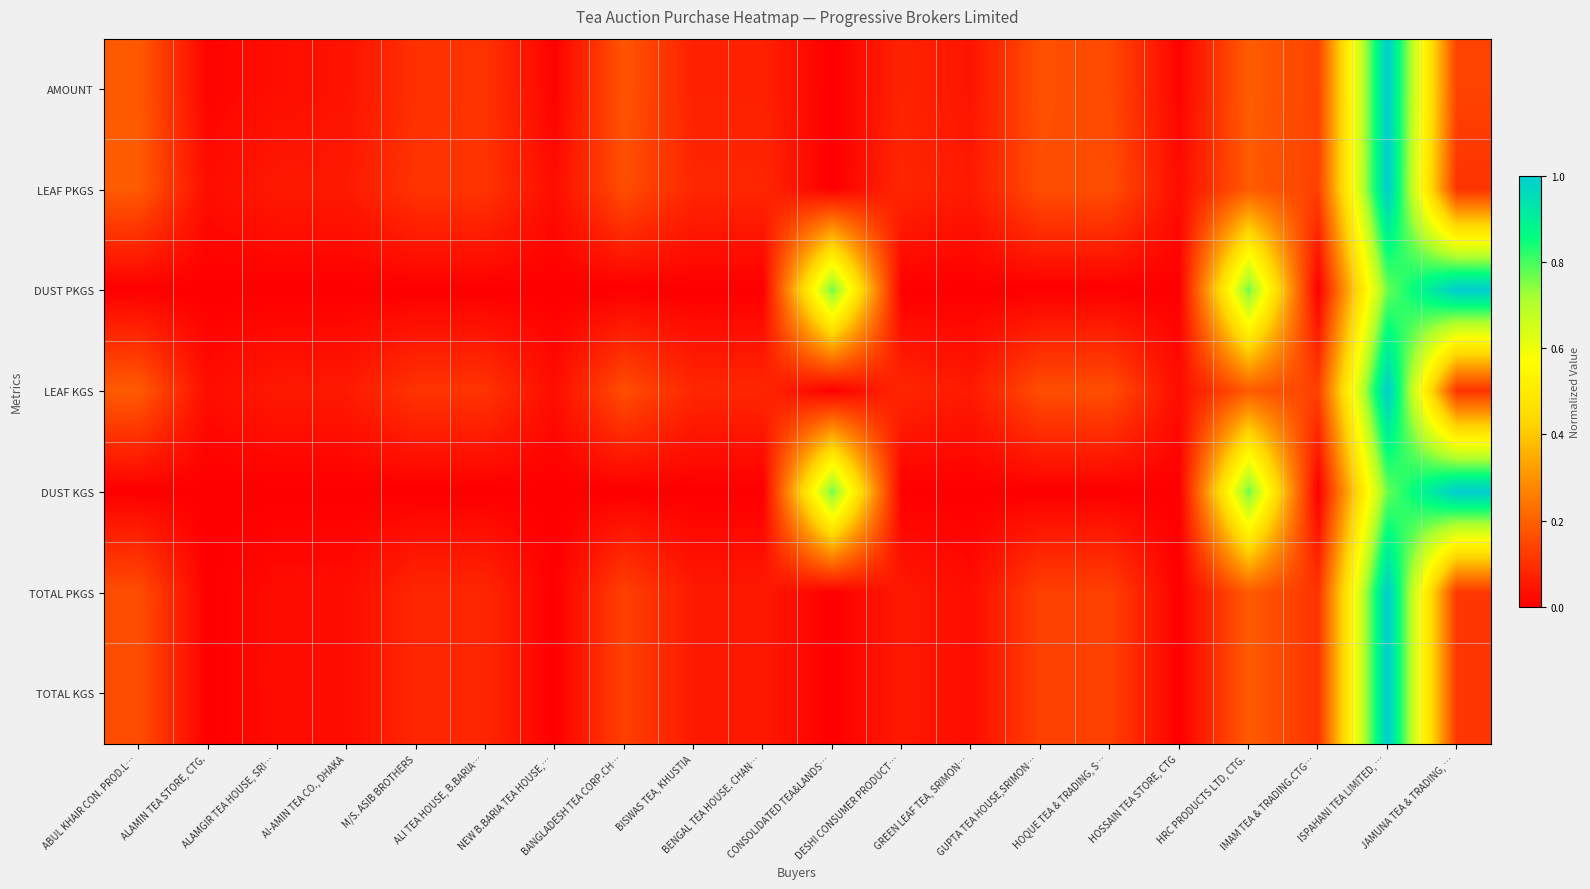

Reading left to right, extract all data points from this chart.

AMOUNT: ABUL KHAIR CON. PROD.L…=0.2	ALAMIN TEA STORE, CTG.=0.0	ALAMGIR TEA HOUSE, SRI…=0.0	Al-AMIN TEA CO., DHAKA=0.0	M/S. ASIB BROTHERS=0.1	ALI TEA HOUSE, B.BARIA…=0.1	NEW B.BARIA TEA HOUSE,…=0.0	BANGLADESH TEA CORP.CH…=0.2	BISWAS TEA, KHUSTIA=0.1	BENGAL TEA HOUSE. CHAN…=0.1	CONSOLIDATED TEA&LANDS…=0.0	DESHI CONSUMER PRODUCT…=0.1	GREEN LEAF TEA, SRIMON…=0.0	GUPTA TEA HOUSE,SRIMON…=0.2	HOQUE TEA & TRADING, S…=0.2	HOSSAIN TEA STORE, CTG=0.0	HRC PRODUCTS LTD, CTG.=0.2	IMAM TEA & TRADING.CTG…=0.1	ISPAHANI TEA LIMITED, …=1.0	JAMUNA TEA & TRADING, …=0.1
LEAF PKGS: ABUL KHAIR CON. PROD.L…=0.2	ALAMIN TEA STORE, CTG.=0.0	ALAMGIR TEA HOUSE, SRI…=0.1	Al-AMIN TEA CO., DHAKA=0.1	M/S. ASIB BROTHERS=0.1	ALI TEA HOUSE, B.BARIA…=0.1	NEW B.BARIA TEA HOUSE,…=0.0	BANGLADESH TEA CORP.CH…=0.2	BISWAS TEA, KHUSTIA=0.1	BENGAL TEA HOUSE. CHAN…=0.1	CONSOLIDATED TEA&LANDS…=0.0	DESHI CONSUMER PRODUCT…=0.1	GREEN LEAF TEA, SRIMON…=0.1	GUPTA TEA HOUSE,SRIMON…=0.2	HOQUE TEA & TRADING, S…=0.2	HOSSAIN TEA STORE, CTG=0.0	HRC PRODUCTS LTD, CTG.=0.2	IMAM TEA & TRADING.CTG…=0.1	ISPAHANI TEA LIMITED, …=1.0	JAMUNA TEA & TRADING, …=0.1
DUST PKGS: ABUL KHAIR CON. PROD.L…=0.0	ALAMIN TEA STORE, CTG.=0.0	ALAMGIR TEA HOUSE, SRI…=0.0	Al-AMIN TEA CO., DHAKA=0.0	M/S. ASIB BROTHERS=0.0	ALI TEA HOUSE, B.BARIA…=0.0	NEW B.BARIA TEA HOUSE,…=0.0	BANGLADESH TEA CORP.CH…=0.0	BISWAS TEA, KHUSTIA=0.0	BENGAL TEA HOUSE. CHAN…=0.0	CONSOLIDATED TEA&LANDS…=0.8	DESHI CONSUMER PRODUCT…=0.0	GREEN LEAF TEA, SRIMON…=0.0	GUPTA TEA HOUSE,SRIMON…=0.0	HOQUE TEA & TRADING, S…=0.0	HOSSAIN TEA STORE, CTG=0.0	HRC PRODUCTS LTD, CTG.=0.8	IMAM TEA & TRADING.CTG…=0.0	ISPAHANI TEA LIMITED, …=0.8	JAMUNA TEA & TRADING, …=1.0
LEAF KGS: ABUL KHAIR CON. PROD.L…=0.2	ALAMIN TEA STORE, CTG.=0.0	ALAMGIR TEA HOUSE, SRI…=0.1	Al-AMIN TEA CO., DHAKA=0.1	M/S. ASIB BROTHERS=0.1	ALI TEA HOUSE, B.BARIA…=0.1	NEW B.BARIA TEA HOUSE,…=0.0	BANGLADESH TEA CORP.CH…=0.2	BISWAS TEA, KHUSTIA=0.1	BENGAL TEA HOUSE. CHAN…=0.1	CONSOLIDATED TEA&LANDS…=0.0	DESHI CONSUMER PRODUCT…=0.1	GREEN LEAF TEA, SRIMON…=0.1	GUPTA TEA HOUSE,SRIMON…=0.2	HOQUE TEA & TRADING, S…=0.2	HOSSAIN TEA STORE, CTG=0.0	HRC PRODUCTS LTD, CTG.=0.2	IMAM TEA & TRADING.CTG…=0.1	ISPAHANI TEA LIMITED, …=1.0	JAMUNA TEA & TRADING, …=0.1
DUST KGS: ABUL KHAIR CON. PROD.L…=0.0	ALAMIN TEA STORE, CTG.=0.0	ALAMGIR TEA HOUSE, SRI…=0.0	Al-AMIN TEA CO., DHAKA=0.0	M/S. ASIB BROTHERS=0.0	ALI TEA HOUSE, B.BARIA…=0.0	NEW B.BARIA TEA HOUSE,…=0.0	BANGLADESH TEA CORP.CH…=0.0	BISWAS TEA, KHUSTIA=0.0	BENGAL TEA HOUSE. CHAN…=0.0	CONSOLIDATED TEA&LANDS…=0.8	DESHI CONSUMER PRODUCT…=0.0	GREEN LEAF TEA, SRIMON…=0.0	GUPTA TEA HOUSE,SRIMON…=0.0	HOQUE TEA & TRADING, S…=0.0	HOSSAIN TEA STORE, CTG=0.0	HRC PRODUCTS LTD, CTG.=0.8	IMAM TEA & TRADING.CTG…=0.0	ISPAHANI TEA LIMITED, …=0.8	JAMUNA TEA & TRADING, …=1.0
TOTAL PKGS: ABUL KHAIR CON. PROD.L…=0.2	ALAMIN TEA STORE, CTG.=0.0	ALAMGIR TEA HOUSE, SRI…=0.0	Al-AMIN TEA CO., DHAKA=0.0	M/S. ASIB BROTHERS=0.1	ALI TEA HOUSE, B.BARIA…=0.1	NEW B.BARIA TEA HOUSE,…=0.0	BANGLADESH TEA CORP.CH…=0.1	BISWAS TEA, KHUSTIA=0.1	BENGAL TEA HOUSE. CHAN…=0.1	CONSOLIDATED TEA&LANDS…=0.0	DESHI CONSUMER PRODUCT…=0.1	GREEN LEAF TEA, SRIMON…=0.0	GUPTA TEA HOUSE,SRIMON…=0.1	HOQUE TEA & TRADING, S…=0.1	HOSSAIN TEA STORE, CTG=0.0	HRC PRODUCTS LTD, CTG.=0.2	IMAM TEA & TRADING.CTG…=0.1	ISPAHANI TEA LIMITED, …=1.0	JAMUNA TEA & TRADING, …=0.1
TOTAL KGS: ABUL KHAIR CON. PROD.L…=0.2	ALAMIN TEA STORE, CTG.=0.0	ALAMGIR TEA HOUSE, SRI…=0.0	Al-AMIN TEA CO., DHAKA=0.0	M/S. ASIB BROTHERS=0.1	ALI TEA HOUSE, B.BARIA…=0.1	NEW B.BARIA TEA HOUSE,…=0.0	BANGLADESH TEA CORP.CH…=0.1	BISWAS TEA, KHUSTIA=0.1	BENGAL TEA HOUSE. CHAN…=0.1	CONSOLIDATED TEA&LANDS…=0.0	DESHI CONSUMER PRODUCT…=0.1	GREEN LEAF TEA, SRIMON…=0.0	GUPTA TEA HOUSE,SRIMON…=0.1	HOQUE TEA & TRADING, S…=0.1	HOSSAIN TEA STORE, CTG=0.0	HRC PRODUCTS LTD, CTG.=0.2	IMAM TEA & TRADING.CTG…=0.1	ISPAHANI TEA LIMITED, …=1.0	JAMUNA TEA & TRADING, …=0.1